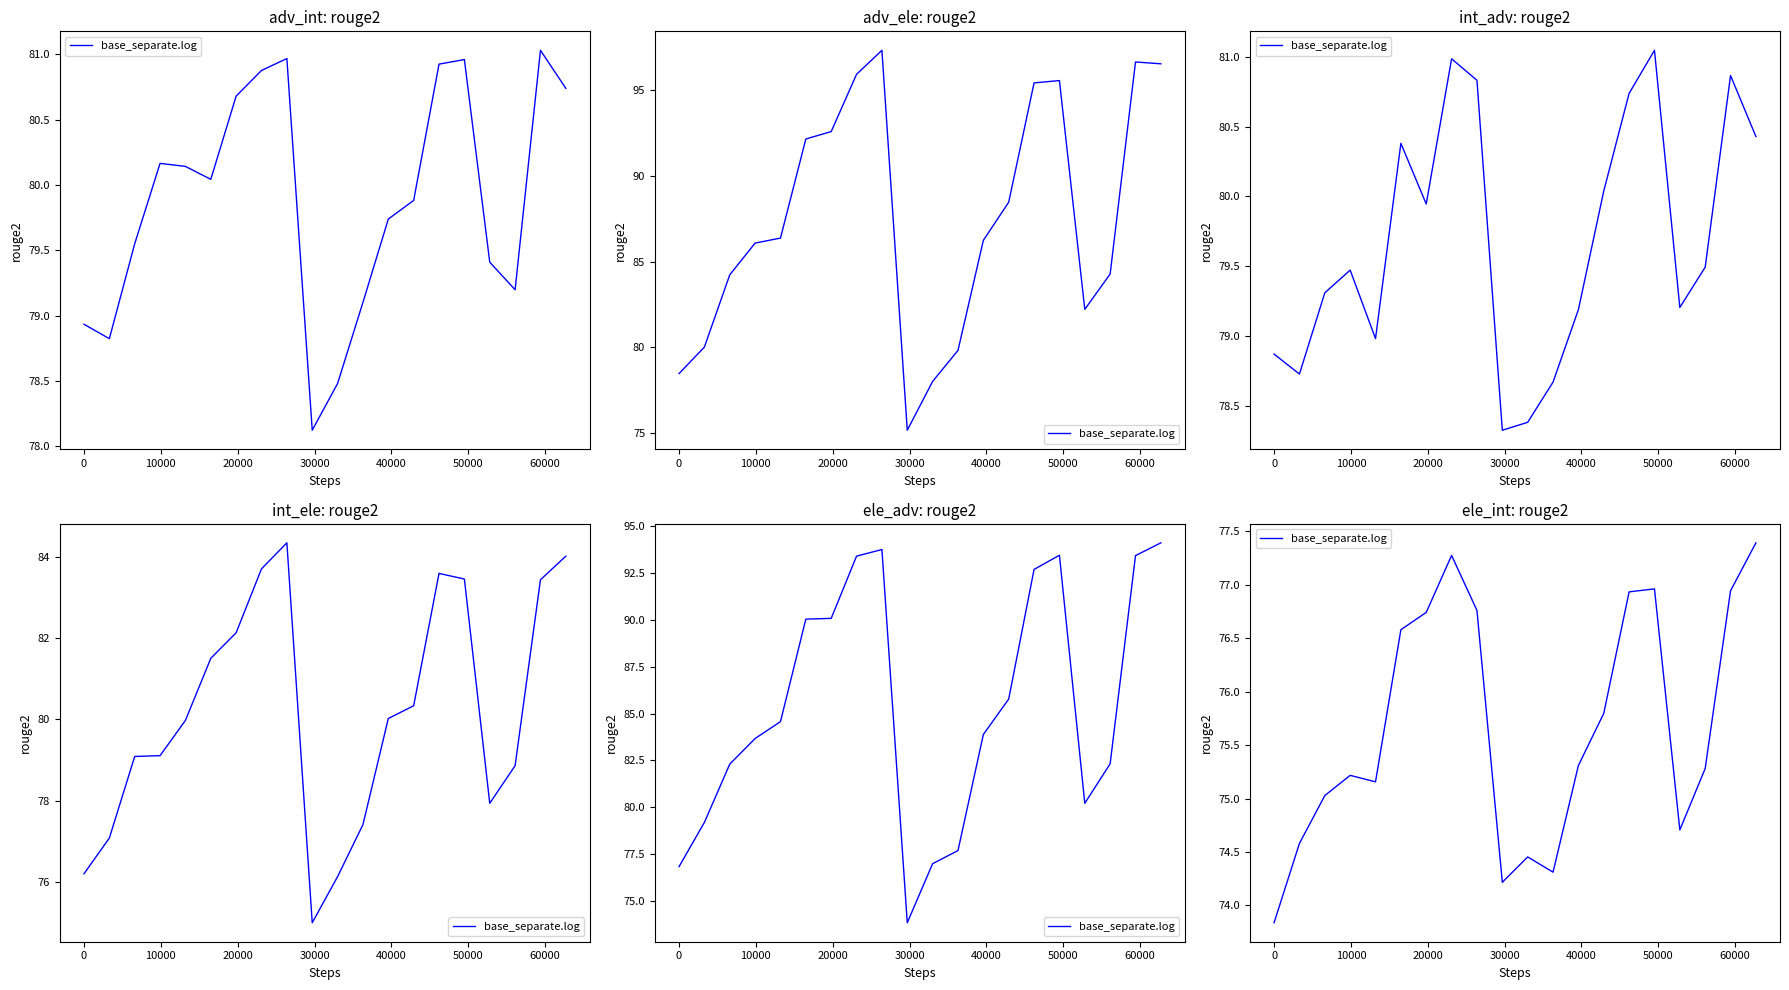

What is the label of the 20th point from the left?

19